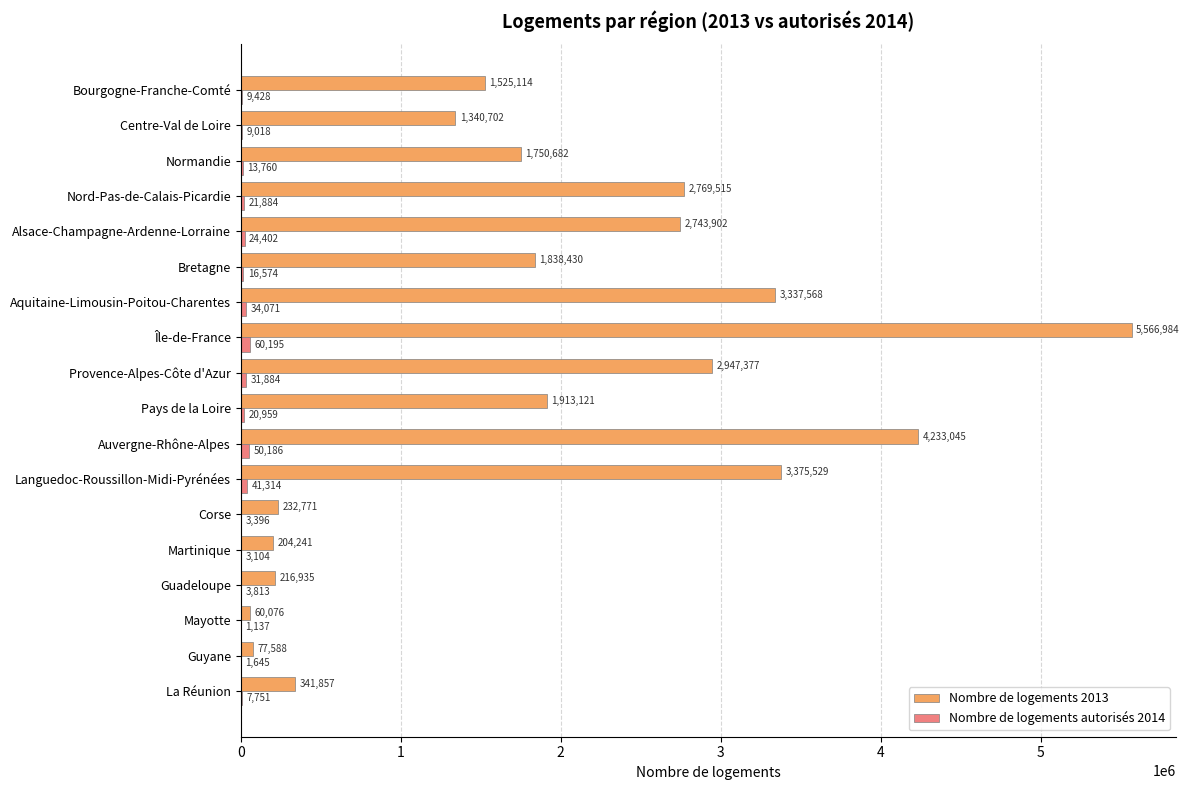

What is the maximum value shown in the chart?

5566984